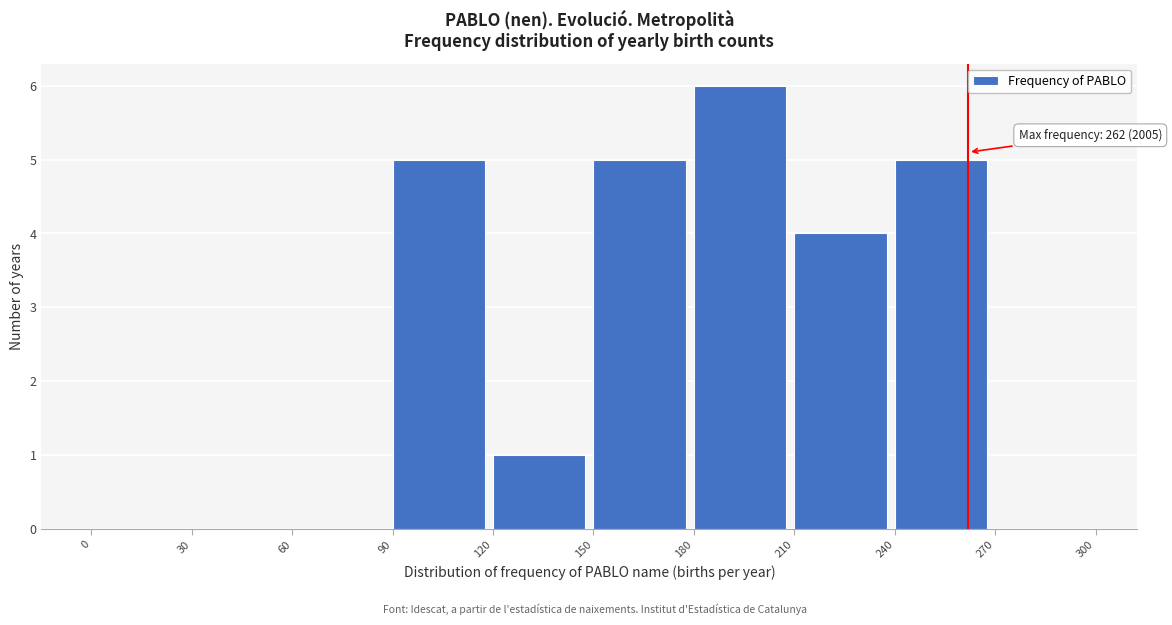

Over which range of the x-axis is the bar tallest?

180 to 210